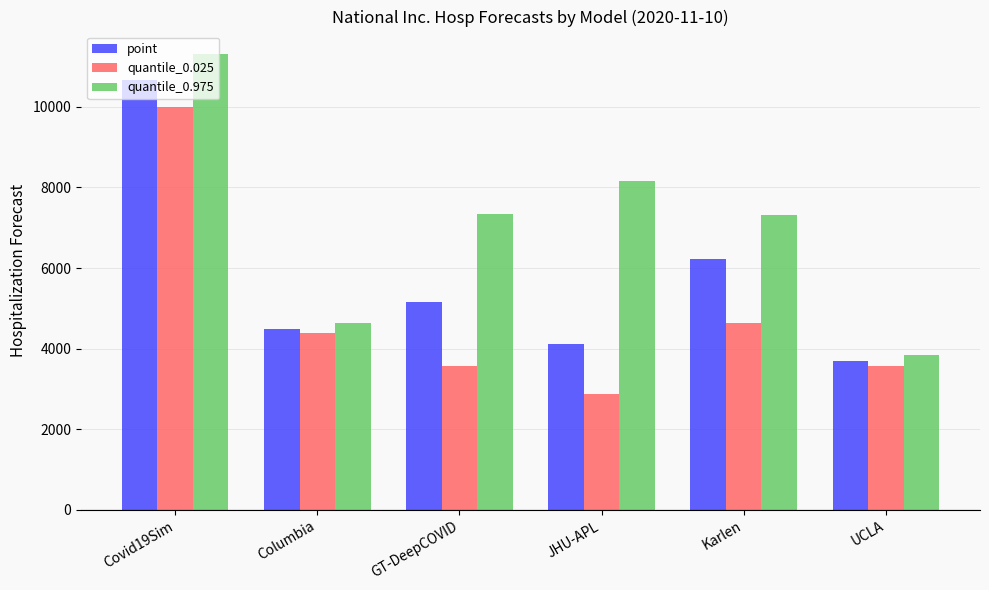

What is the sum of all quantile_0.025 values?

29008